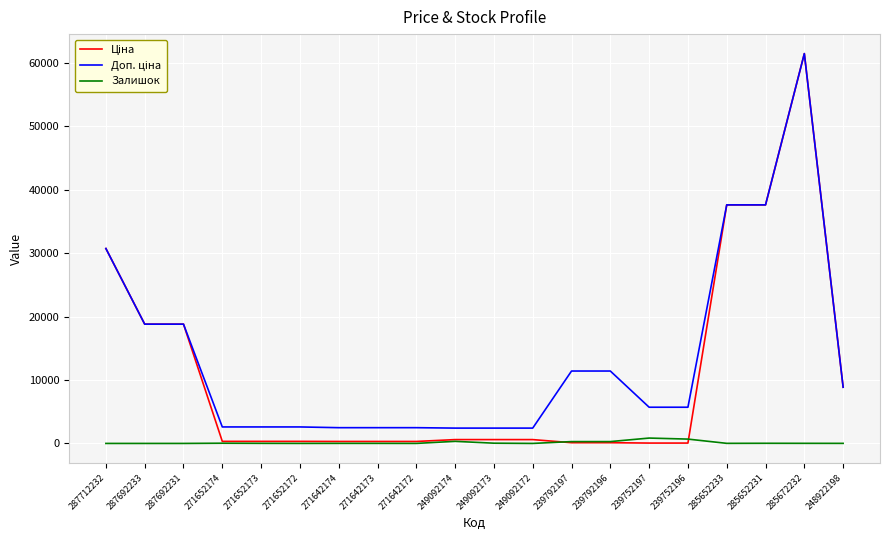

Count the number of categories in the chart.

20